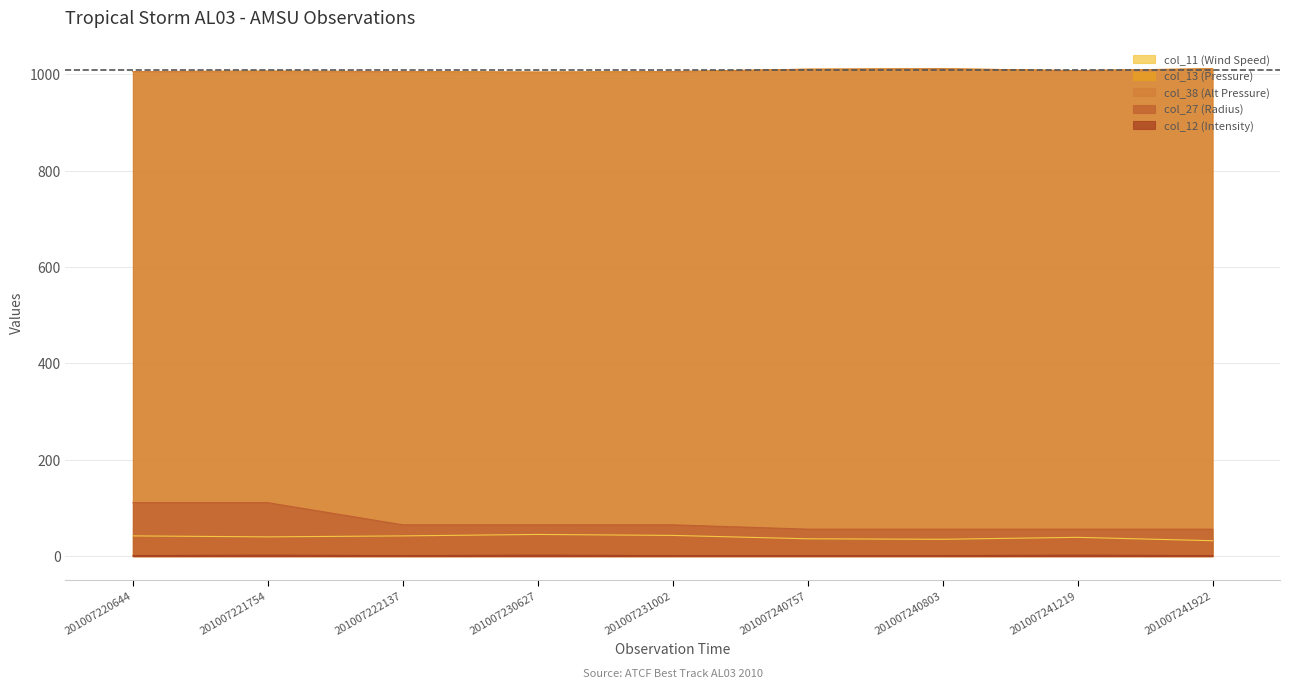

Reading left to right, transcribe all the data shown in this chart.

col_11 (Wind Speed): 42	40	42	45	43	36	35	39	32
col_13 (Pressure): 1006	1007	1006	1005	1006	1011	1012	1008	1012
col_38 (Alt Pressure): 1006	1007	1006	1005	1006	1011	1012	1008	1012
col_27 (Radius): 111	111	65	65	65	56	56	56	56
col_12 (Intensity): 1	2	1	2	1	1	1	2	1